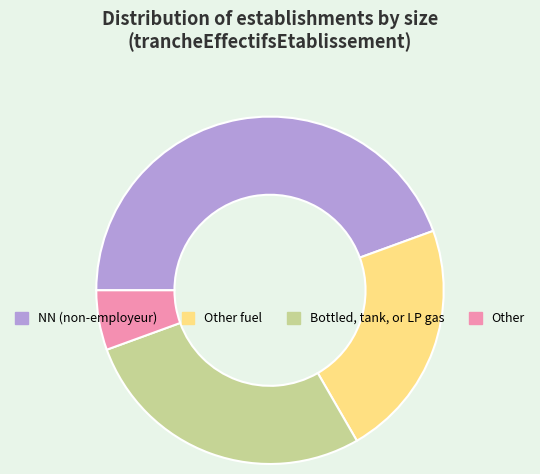

Is there a majority slice in this chart?

No